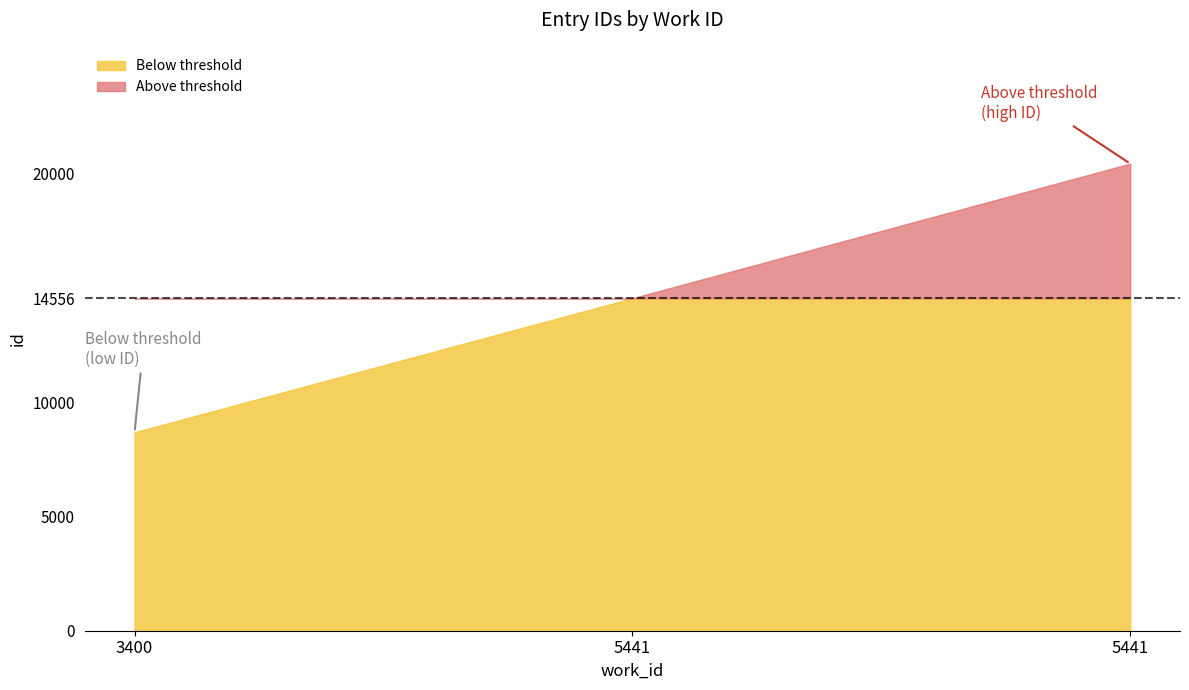

Rank the categories by value from highest to lowest.

5441, 5441, 3400